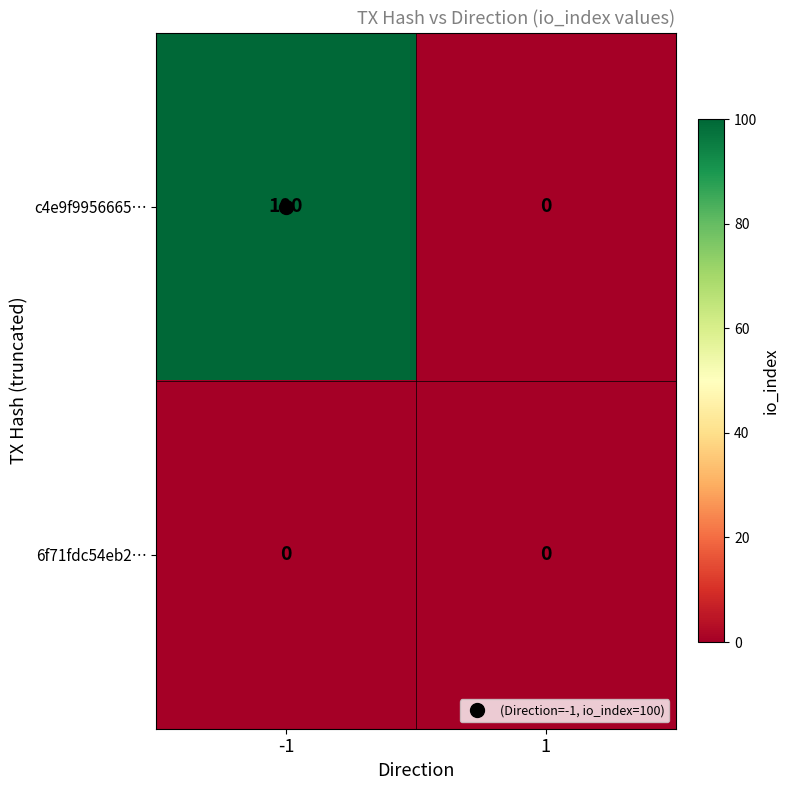

How many data points does each series have?

2